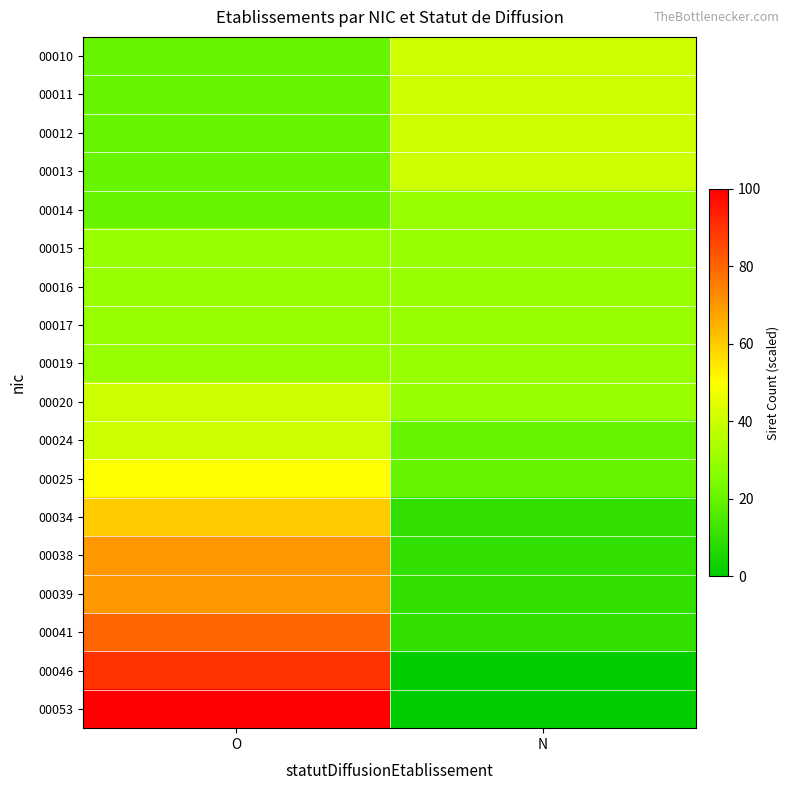

Rank the series by their maximum value, from lowest to highest.

00014, 00015, 00016, 00017, 00019, 00010, 00011, 00012, 00013, 00020, 00024, 00025, 00034, 00038, 00039, 00041, 00046, 00053